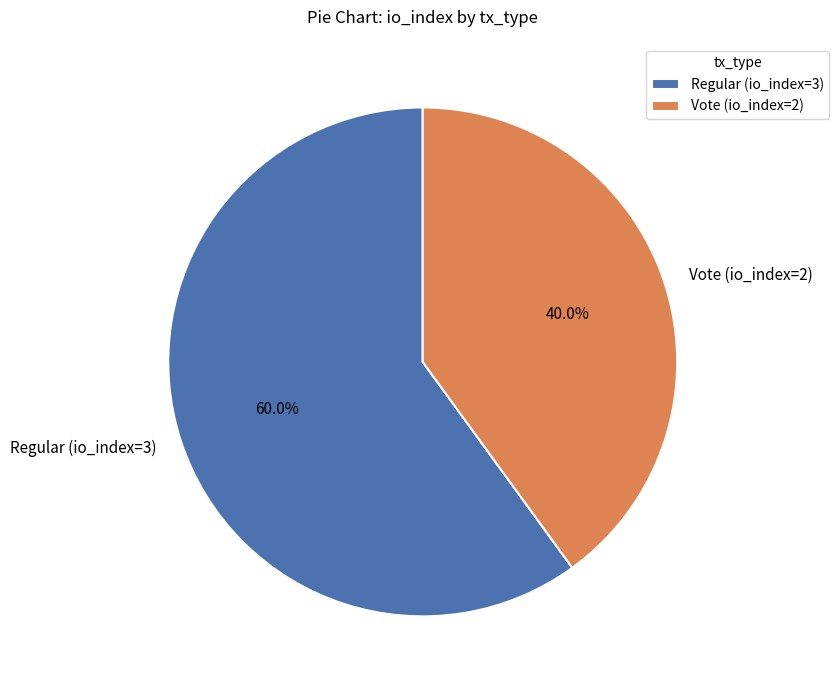

What is the ratio of the value at Vote (io_index=2) to the value at Regular (io_index=3)?

0.7